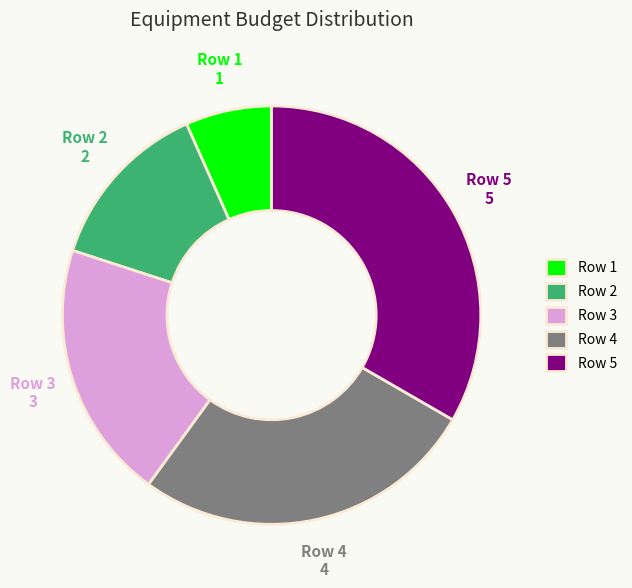

True or false: Row 2 accounts for 23% of the total.

False